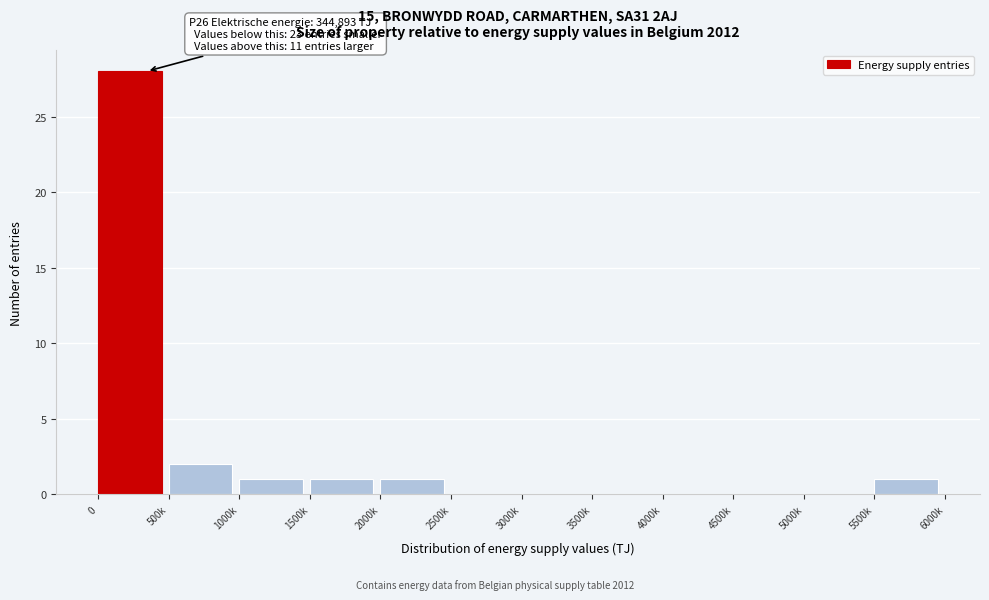

Reading left to right, extract all data points from this chart.

0=28	500k=2	1000k=1	1500k=1	2000k=1	2500k=0	3000k=0	3500k=0	4000k=0	4500k=0	5000k=0	5500k=1